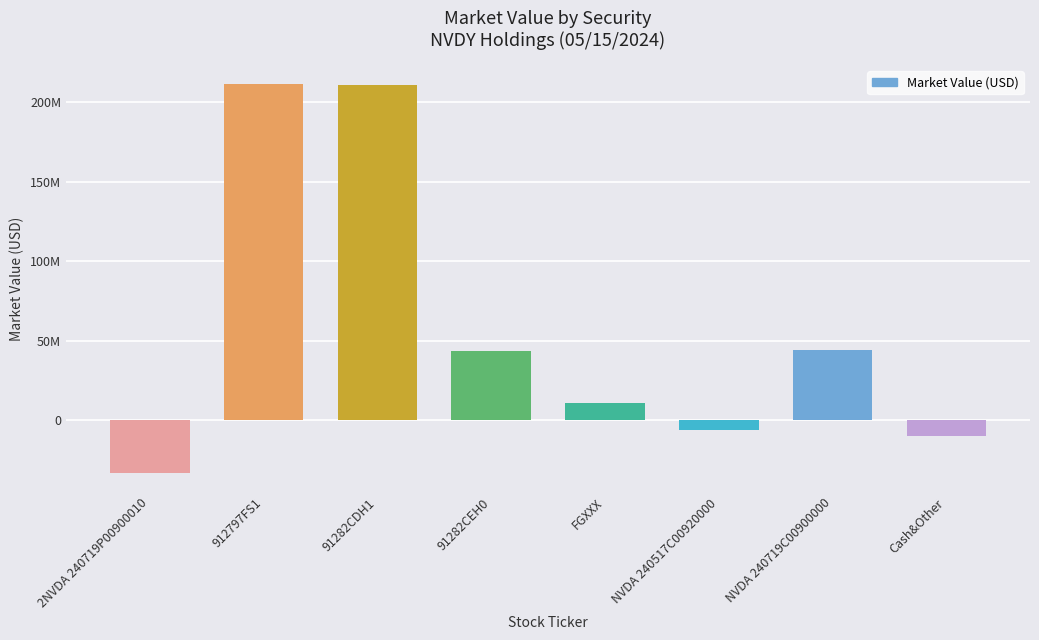

Does the chart contain any negative values?

Yes